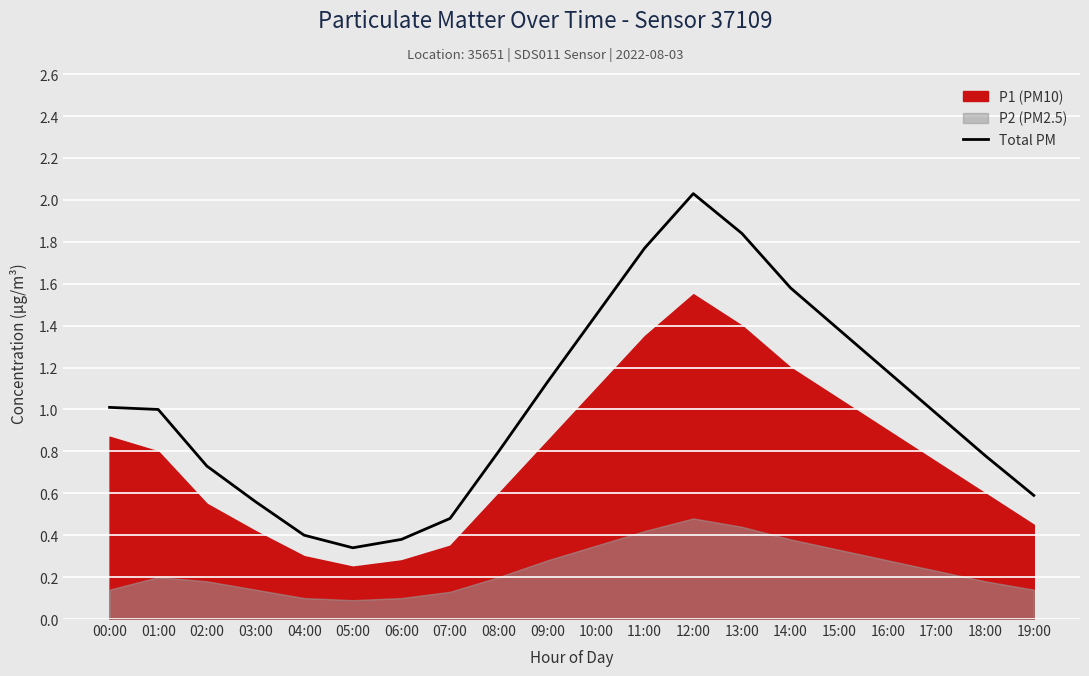

Between 08:00 and 04:00, which is larger?

08:00